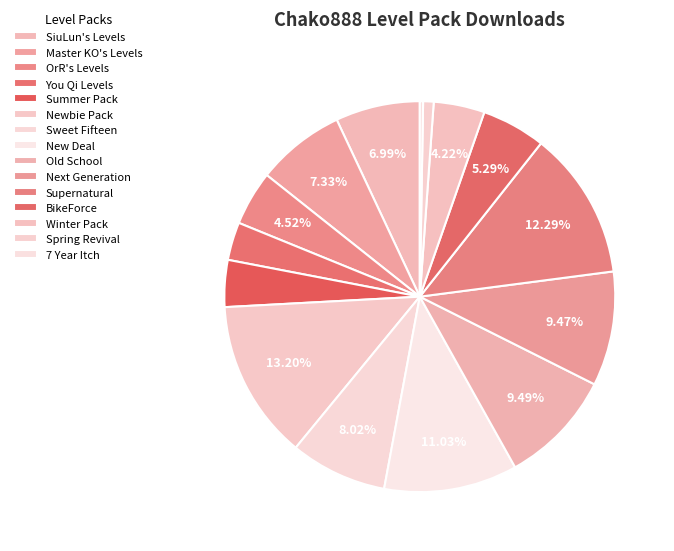

Count the number of slices in the pie.

15